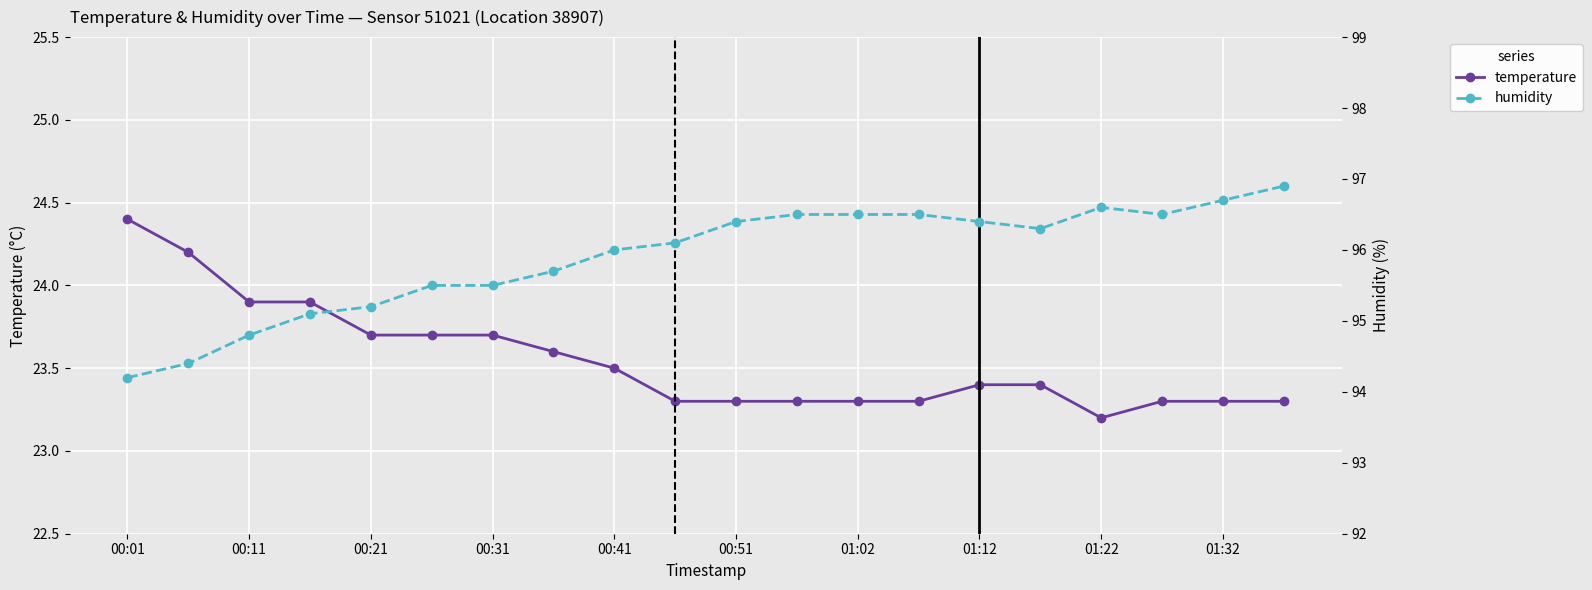

True or false: temperature has a value of 37.0 at 00:21.

False